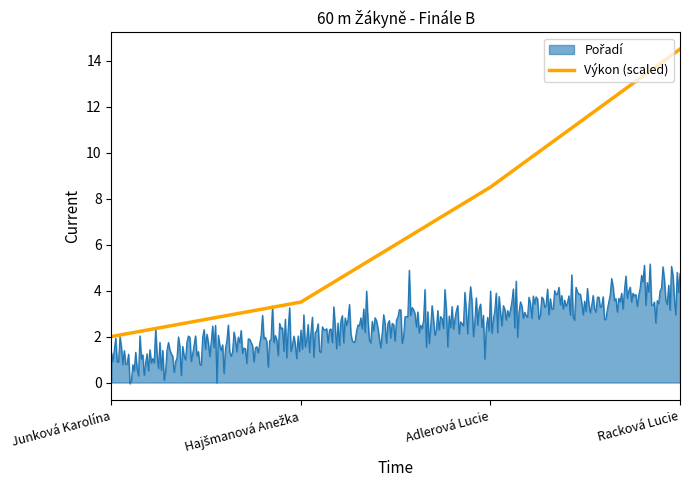

Which series has the largest total across all categories?

Výkon (scaled)